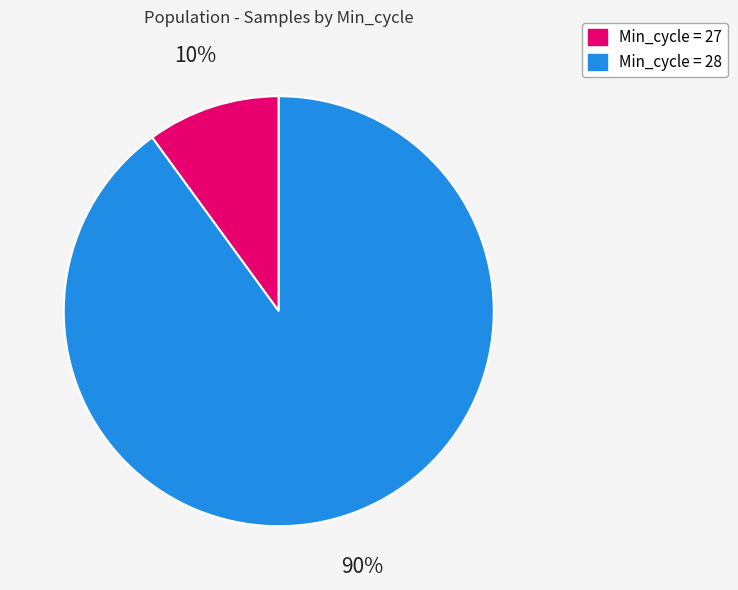

Is there any slice that represents more than half of the pie?

Yes